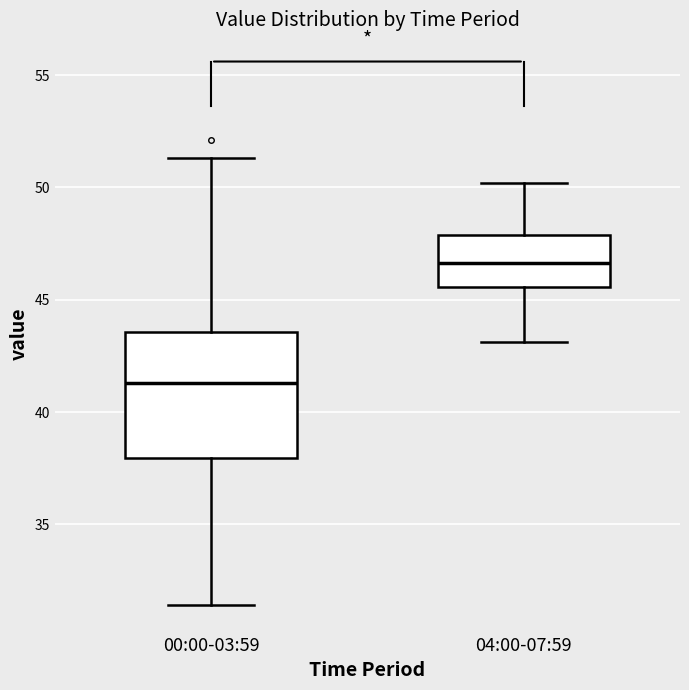

Where is the lower edge of the box for 04:00-07:59 on the y-axis? The values are not printed on the chart, so give them approximately, as read against the axis.

45.5